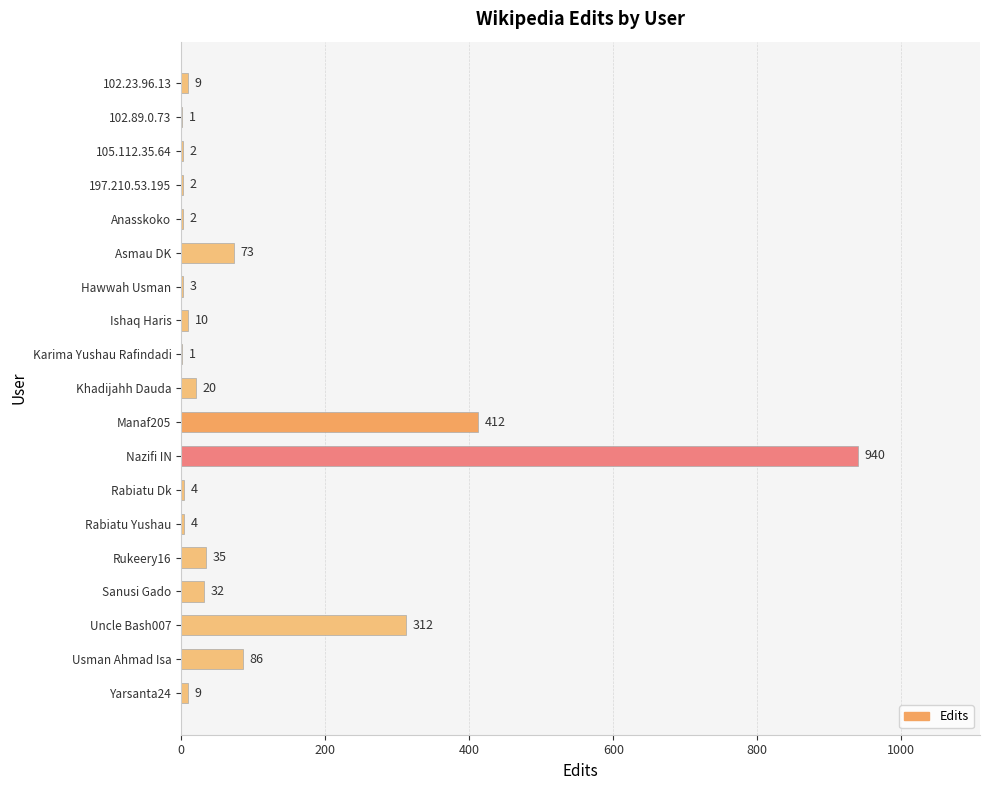

What is the change in value from 102.89.0.73 to Rabiatu Dk?

+3